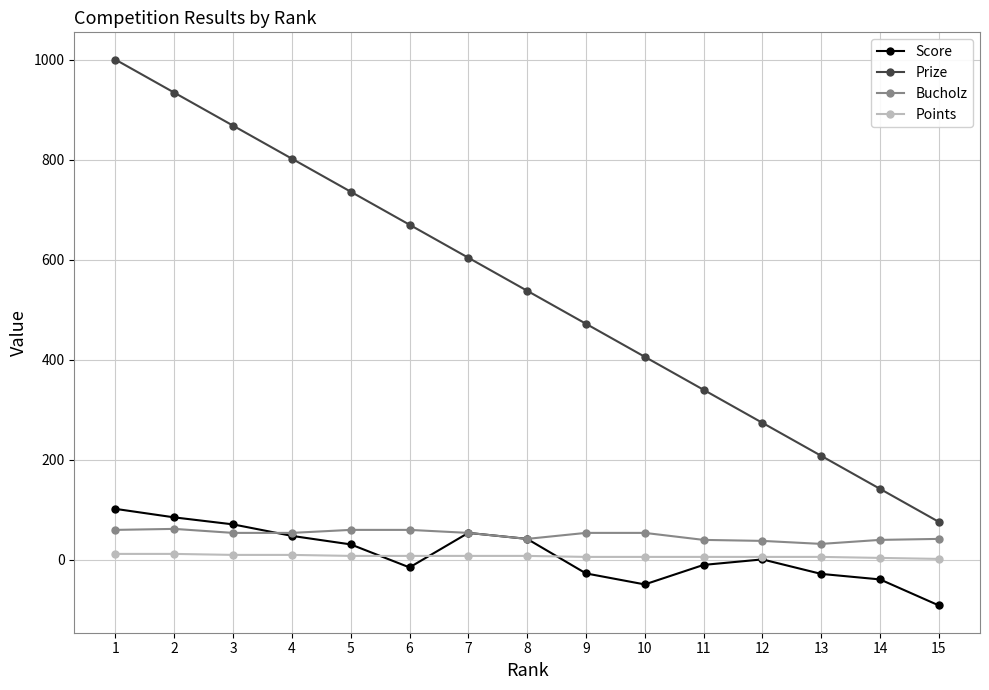

The value of Bucholz at 5 is 100. True or false?

False